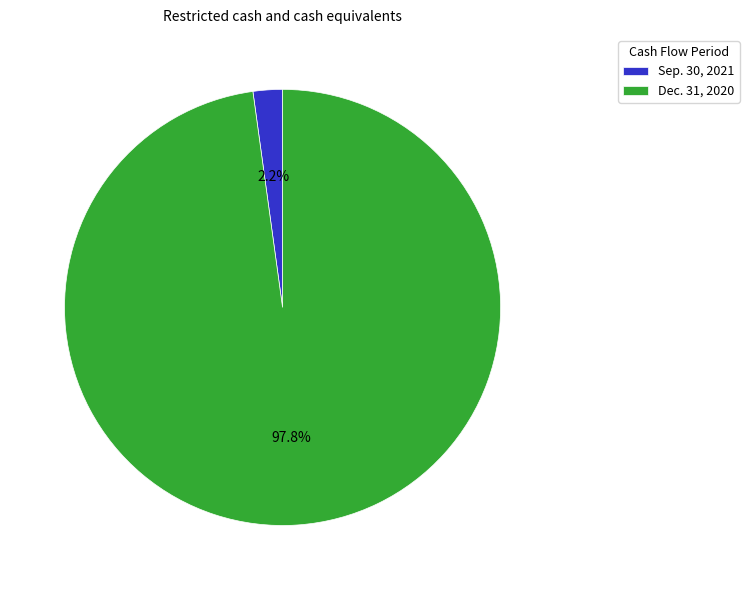

To the nearest percent, what portion does Sep. 30, 2021 represent?

2%